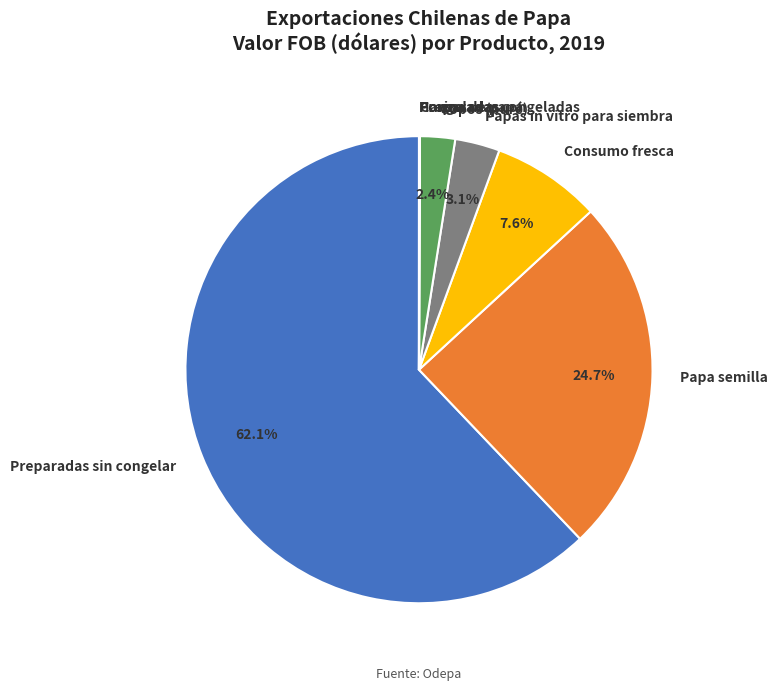

To the nearest percent, what is the average slice percentage?

12%